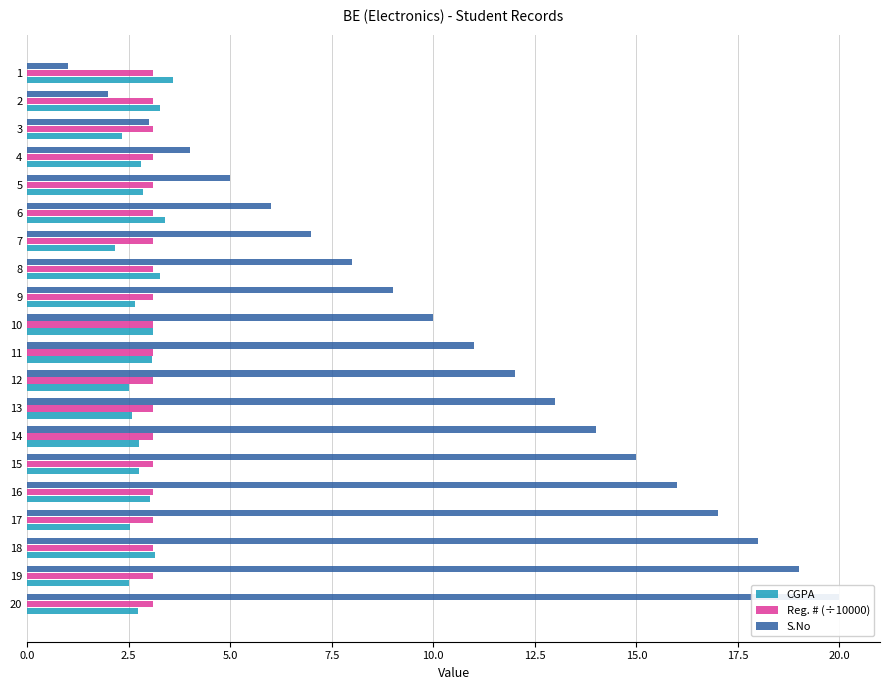

Which series changed the most between 13 and 17?

S.No